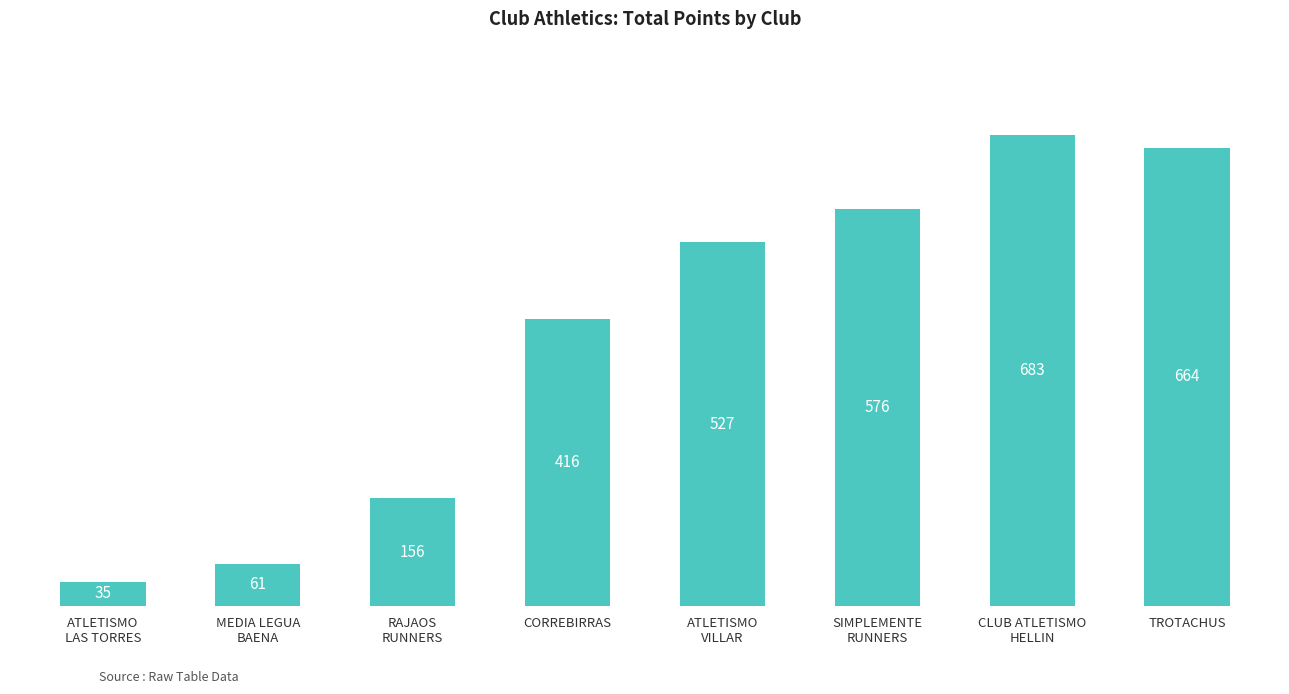

How many data points does each series have?

8